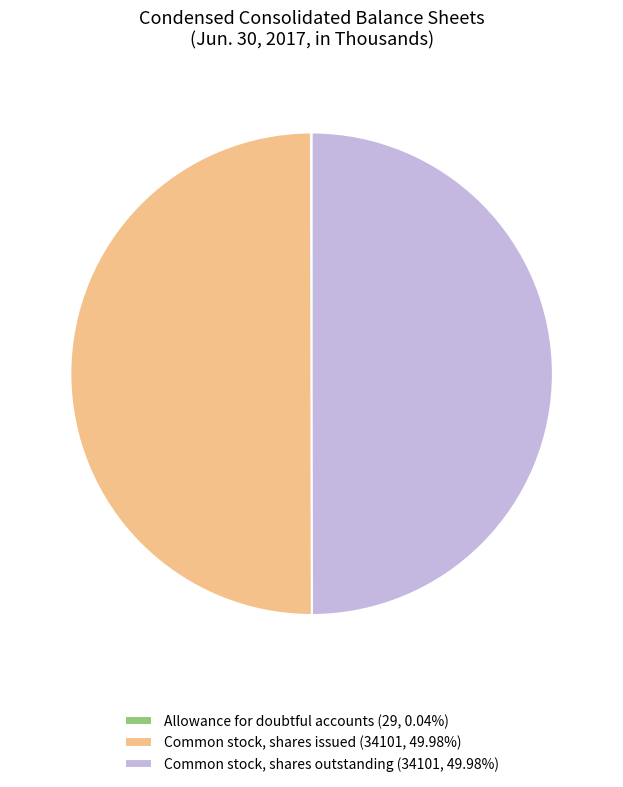

What is the ratio of the value at Common stock, shares issued (34101, 49.98%) to the value at Common stock, shares outstanding (34101, 49.98%)?

1.0